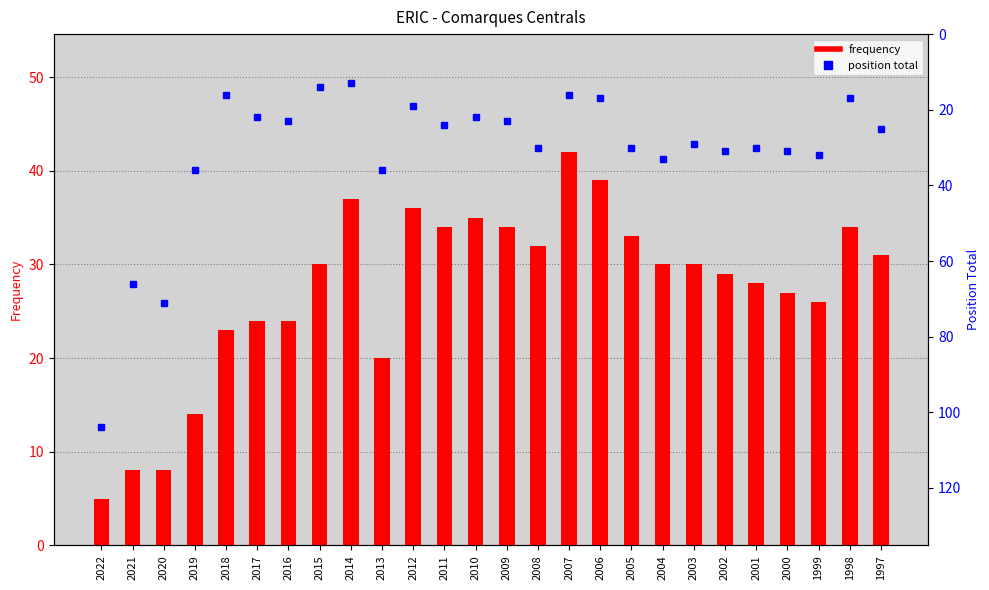

What is the value of the frequency bar at the 14th from the left?

34